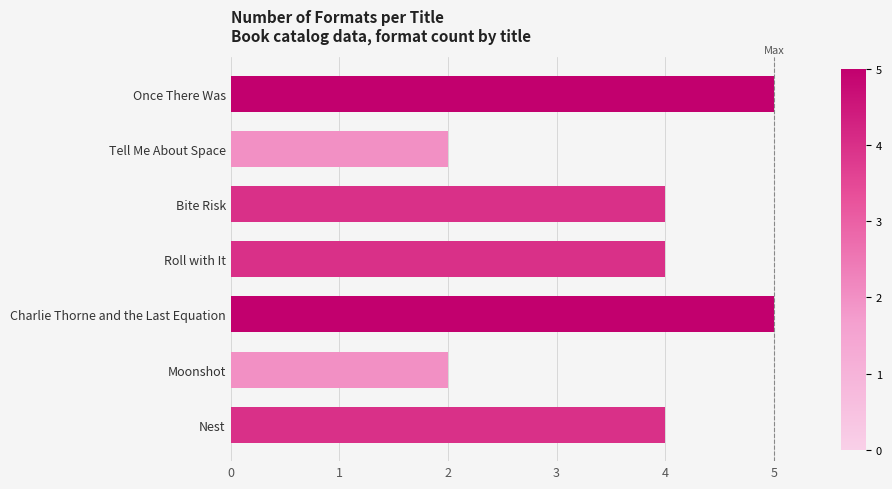

The chart shows a value of 1 at Nest. True or false?

False